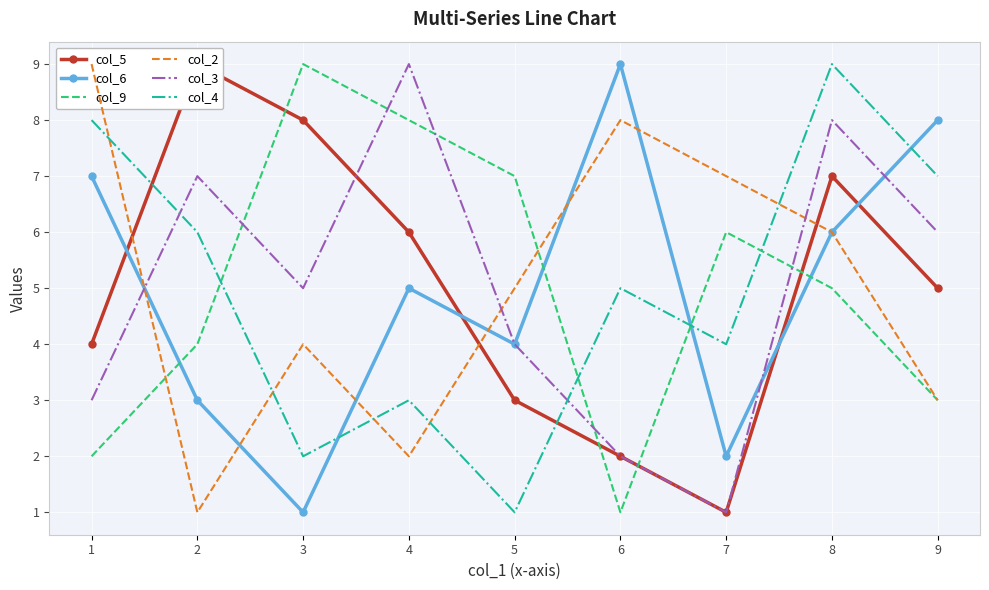

Reading left to right, what are all the values shown in this chart?

col_5: 4	9	8	6	3	2	1	7	5
col_6: 7	3	1	5	4	9	2	6	8
col_9: 2	4	9	8	7	1	6	5	3
col_2: 9	1	4	2	5	8	7	6	3
col_3: 3	7	5	9	4	2	1	8	6
col_4: 8	6	2	3	1	5	4	9	7